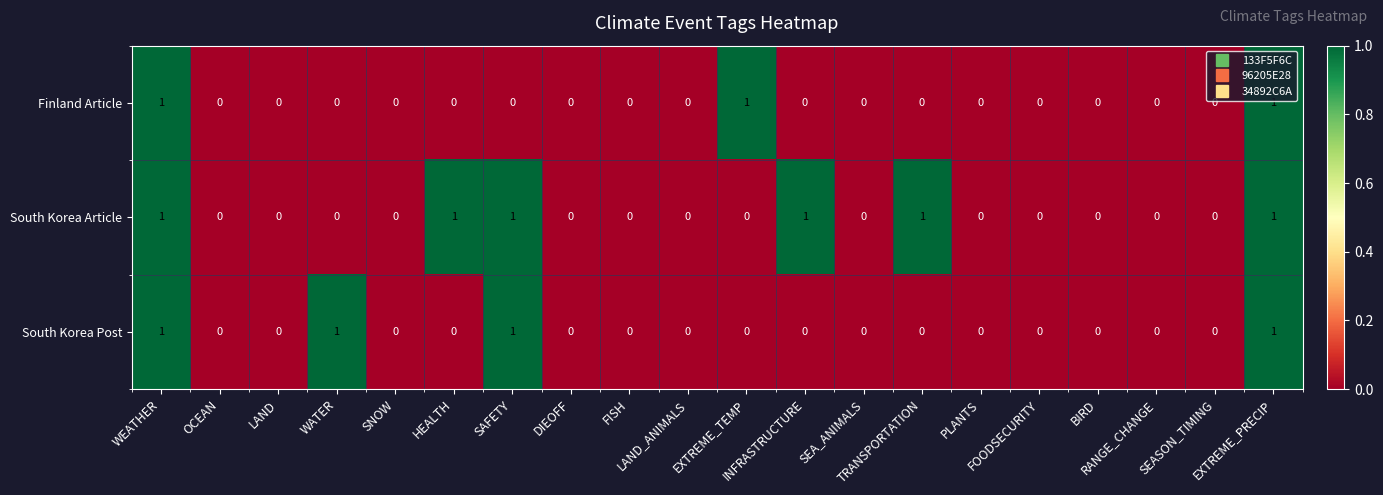

Rank the series by their average value, from lowest to highest.

Finland Article, South Korea Post, South Korea Article